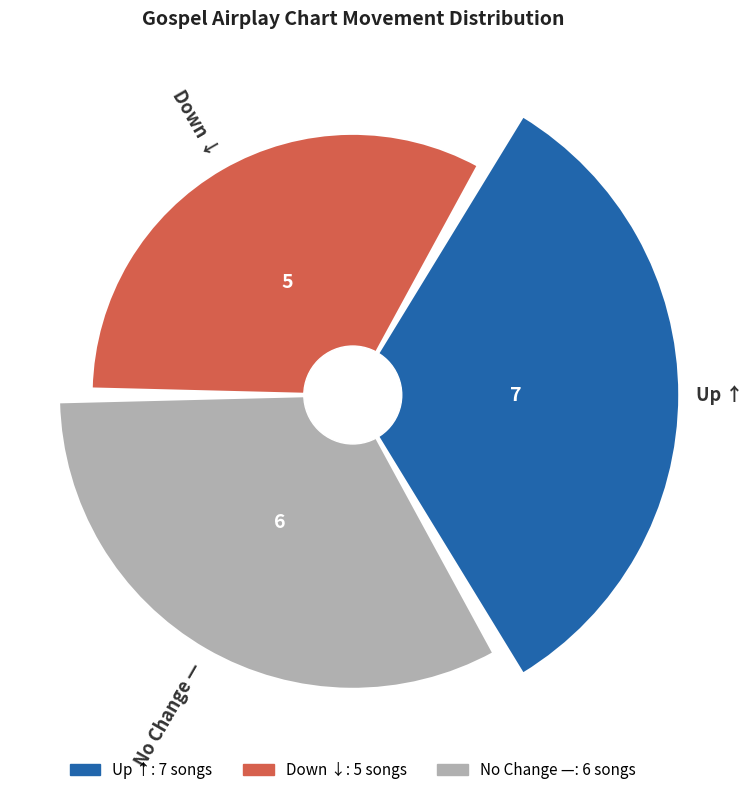

Rank the categories by value from highest to lowest.

up, -, down